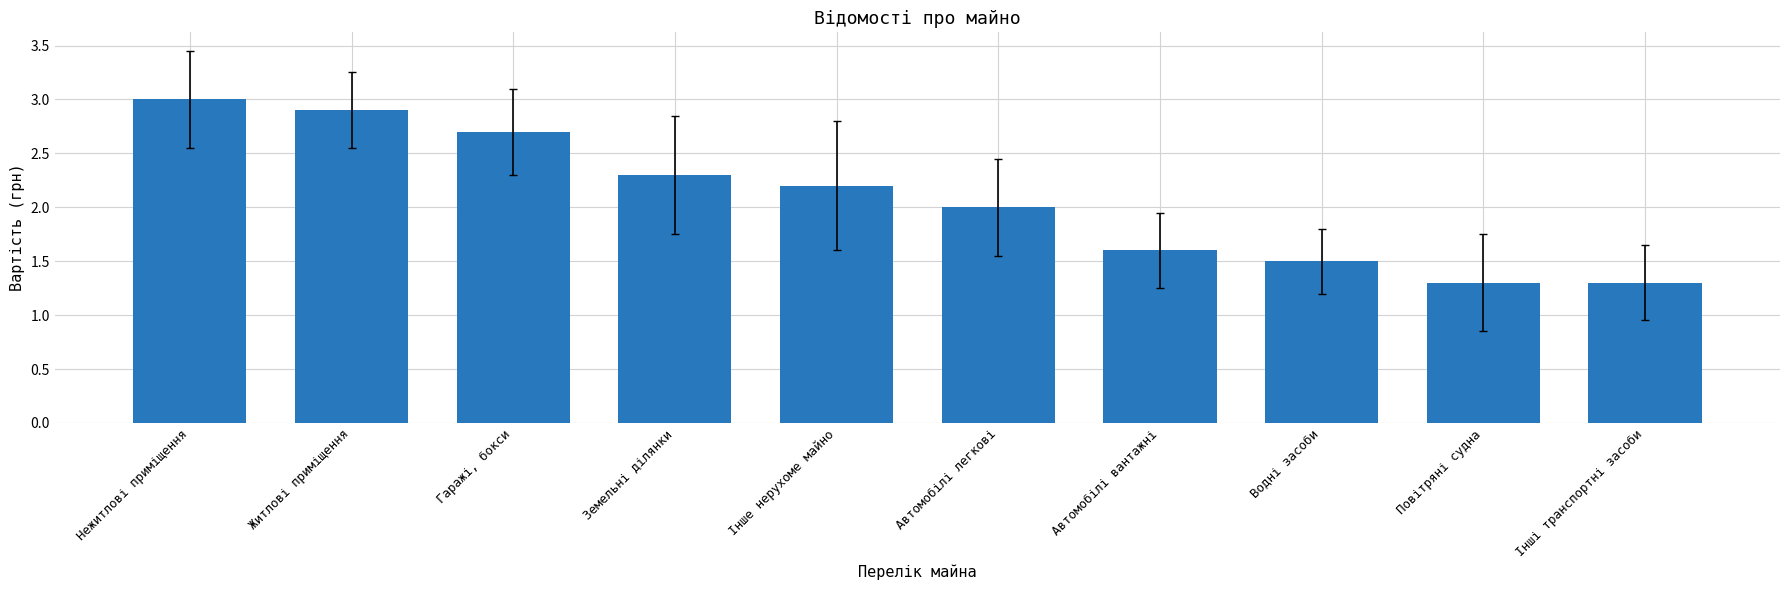

What is the minimum value shown in the chart?

1.3